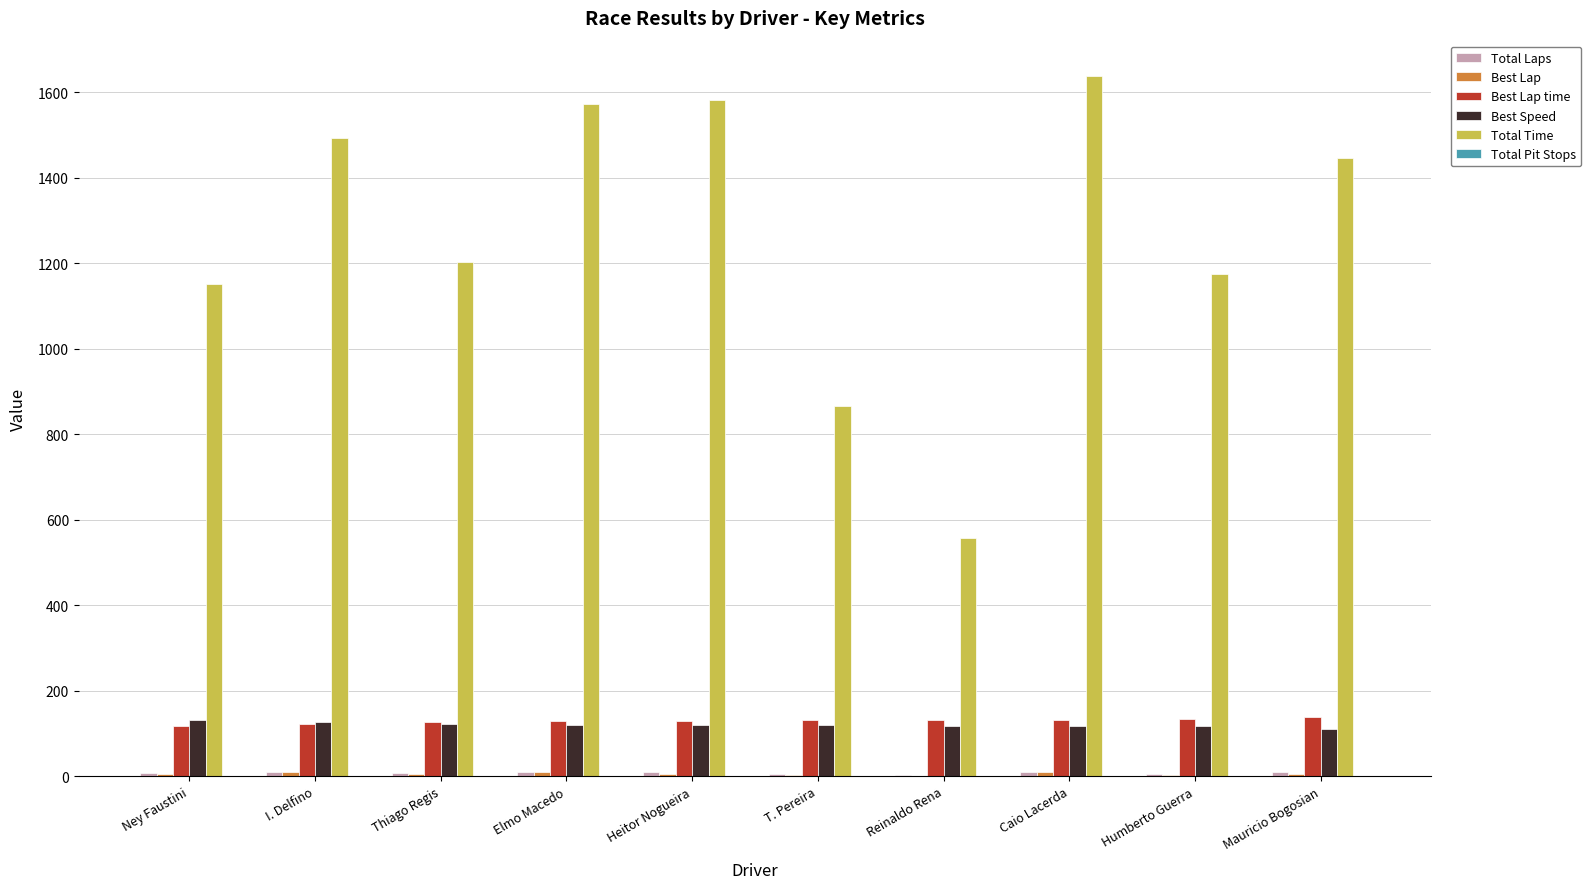

The Best Speed series shows 117.7 at Caio Lacerda. True or false?

True